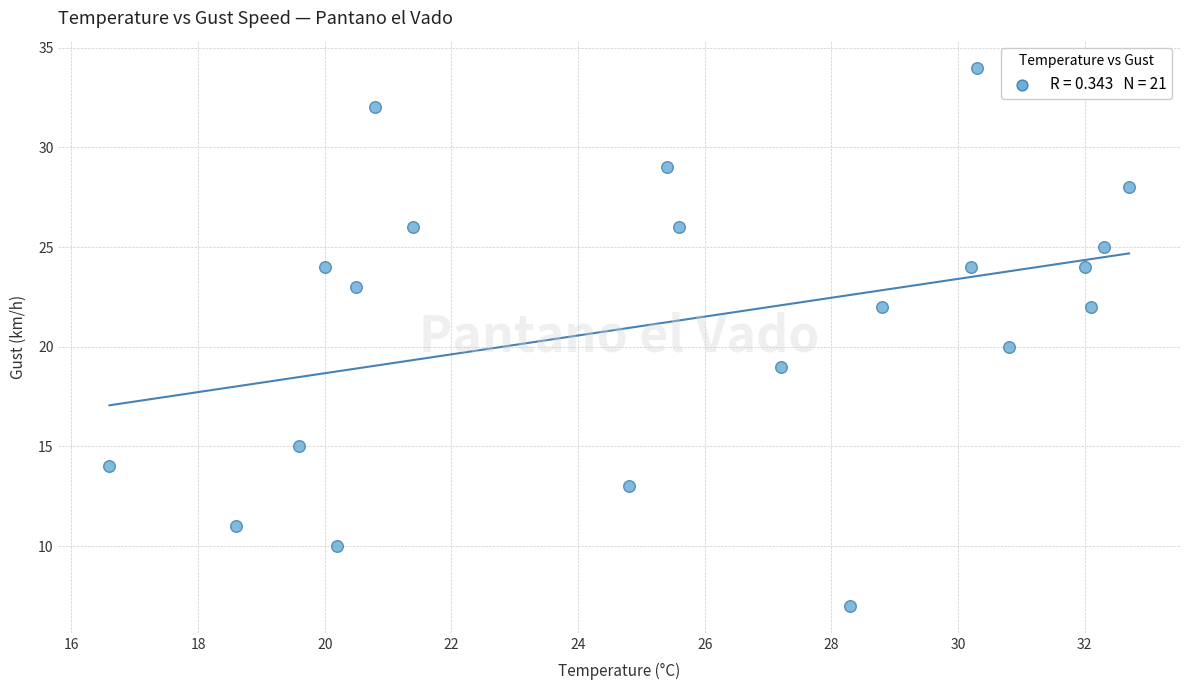

What is the range of Y values (max minus min)?

27